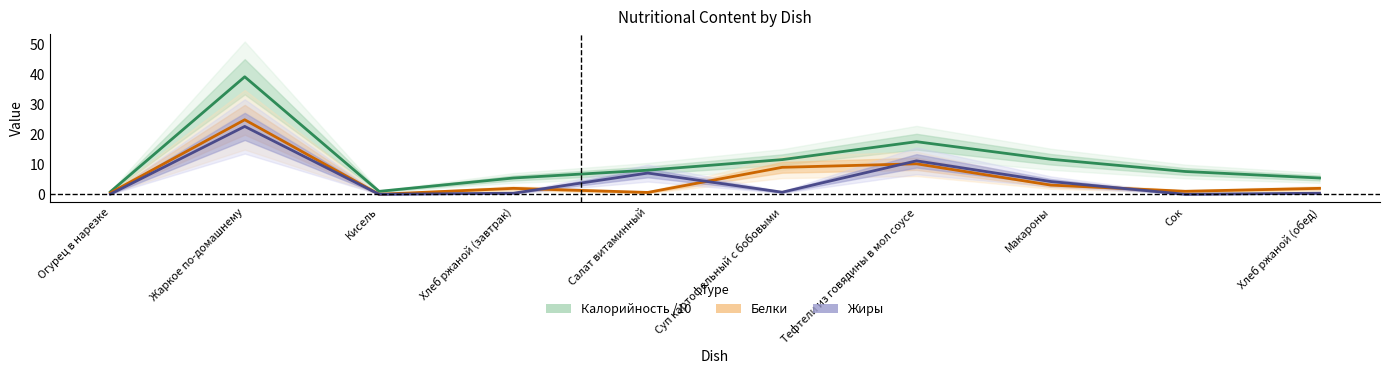

How many categories are shown in the chart?

10